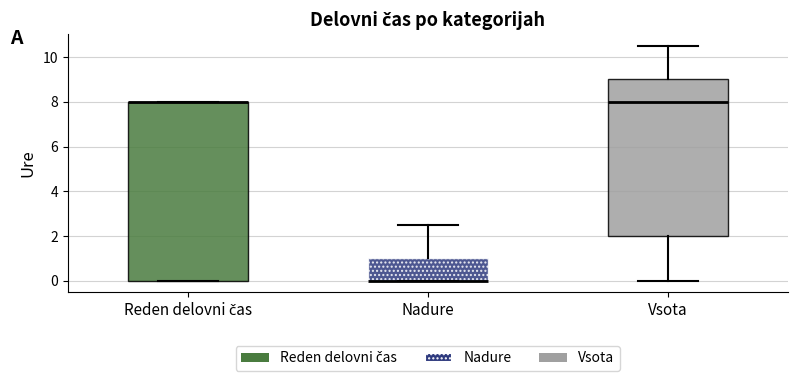

Which box is the tallest, from its lower edge to its upper edge?

Reden delovni čas